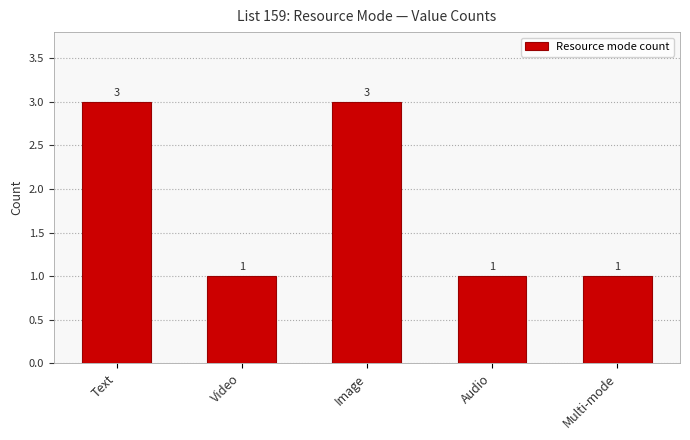

How many values are between 1 and 3?

5